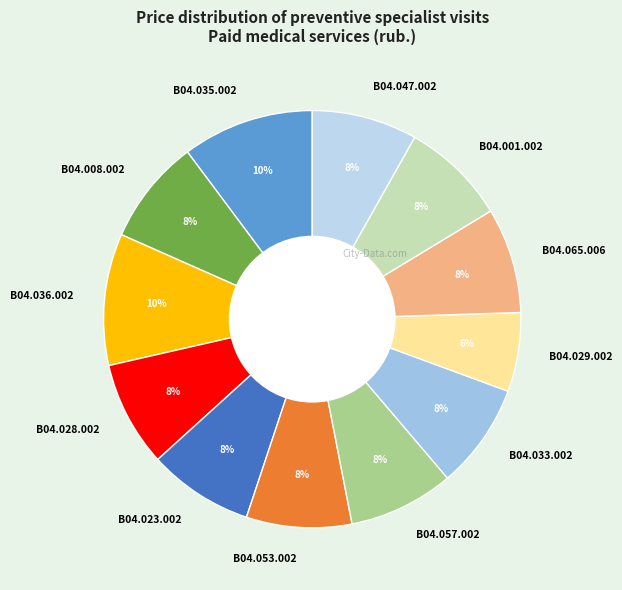

What is the smallest slice in the pie chart?

B04.029.002